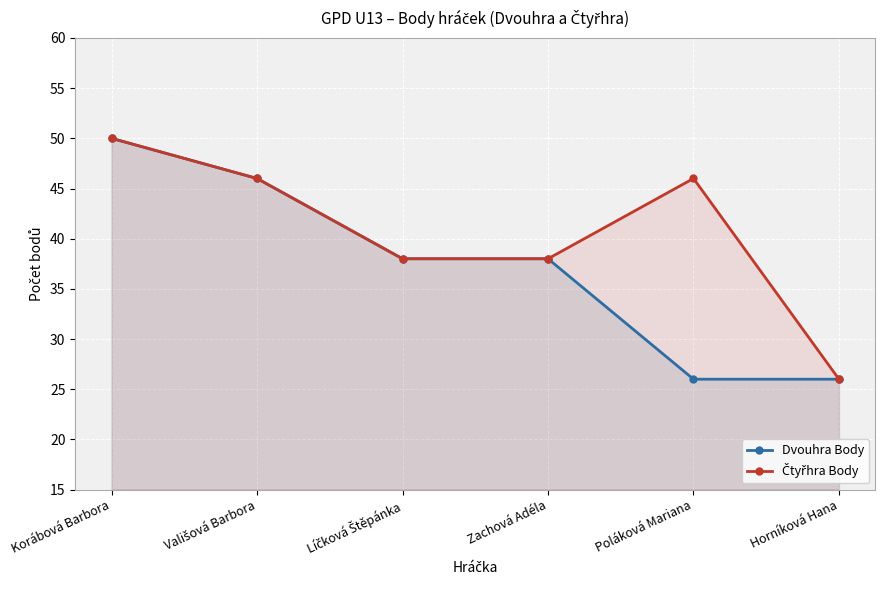

True or false: Dvouhra Body has a value of 38 at Zachová Adéla.

True